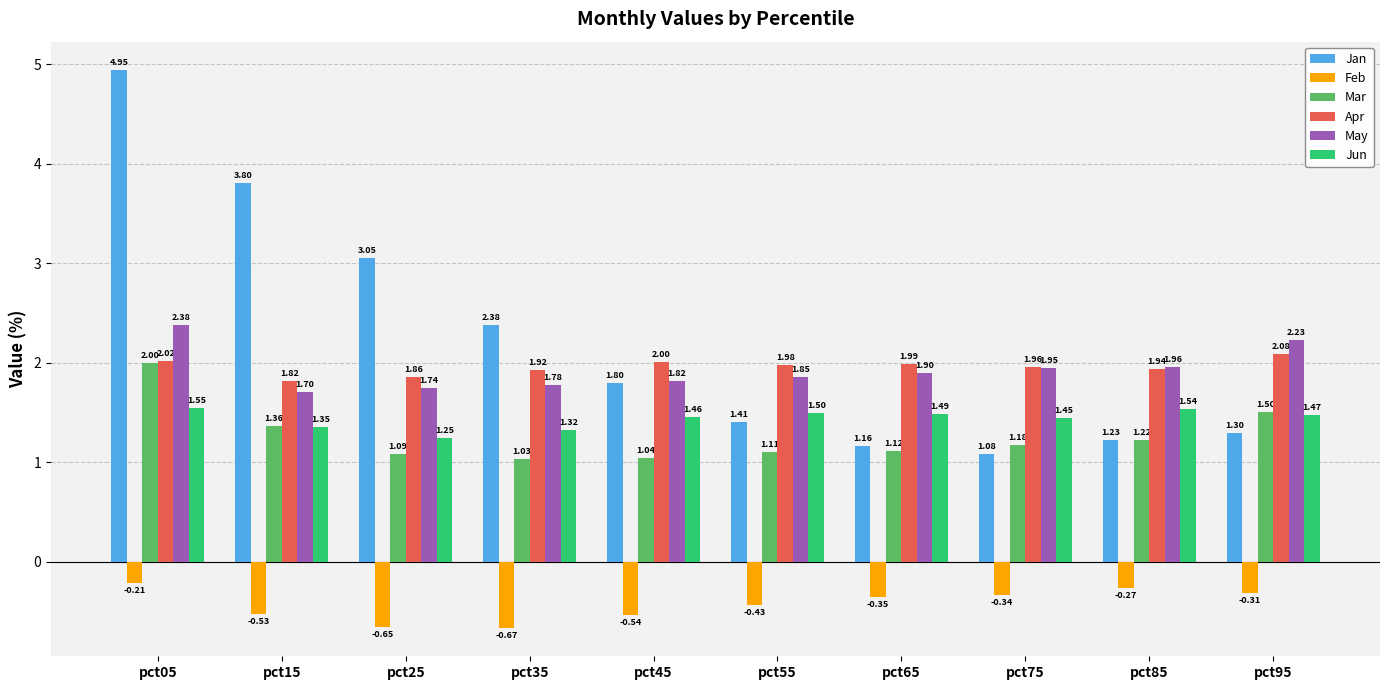

Between pct25 and pct85, which series saw the biggest shift?

Jan